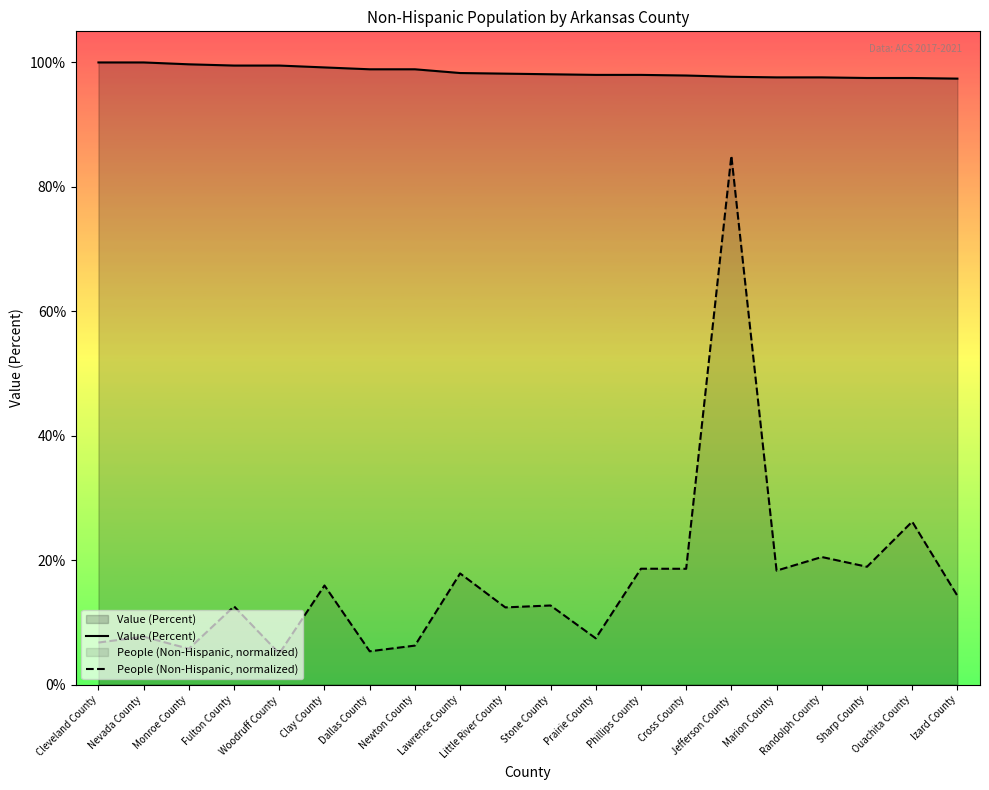

Which category has the highest value across all series?

Cleveland County